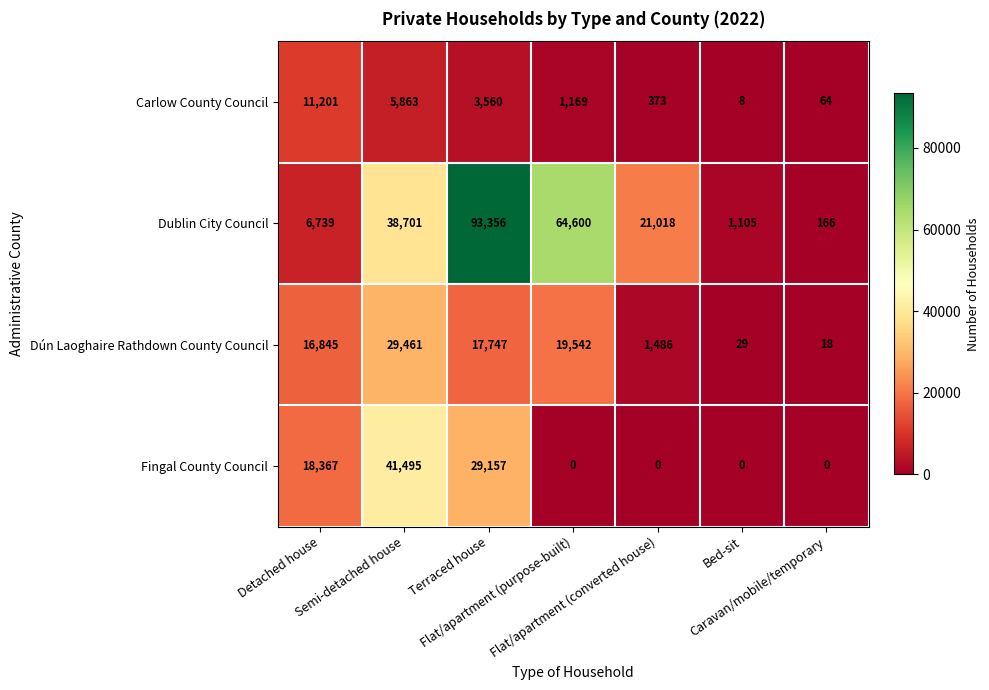

What is the greatest value displayed?

93356